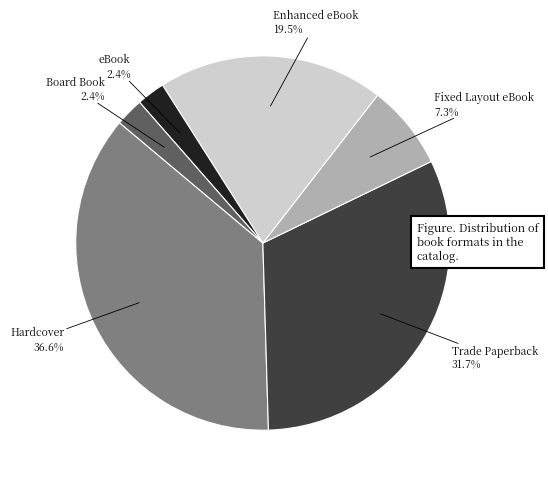

Is there any slice that represents more than half of the pie?

No